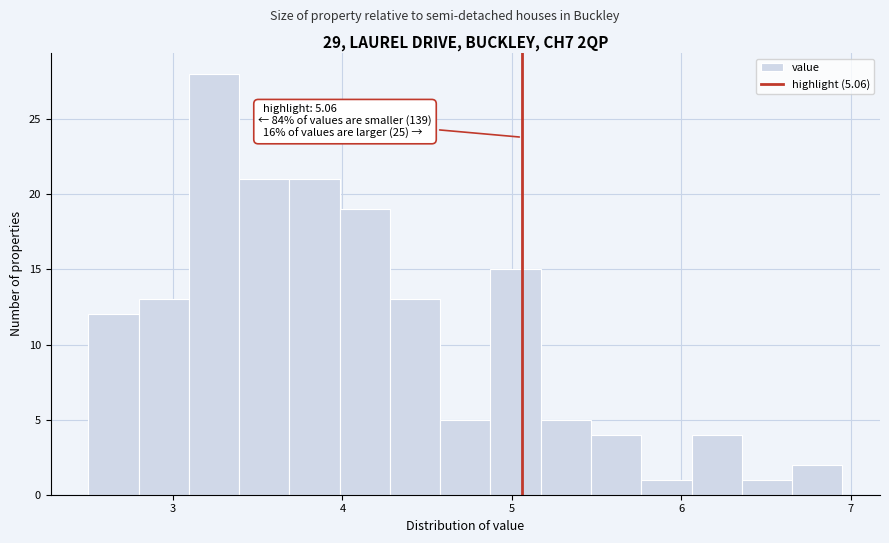

Read against the x-axis, roughly where is the centre of the tallest bar?

3.2